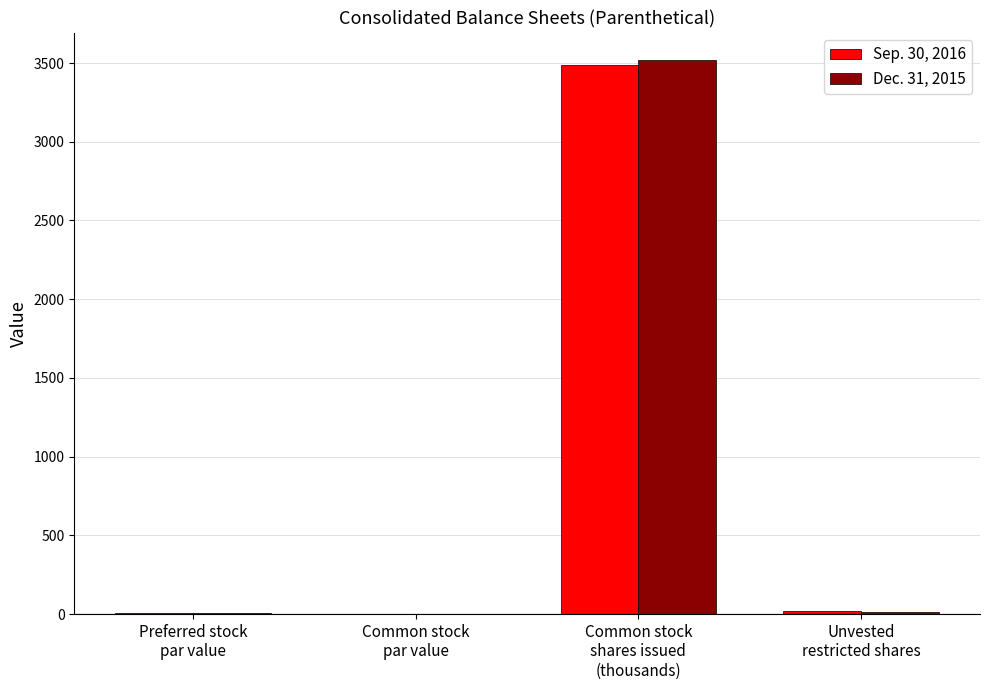

What is the maximum value shown in the chart?

3517.6